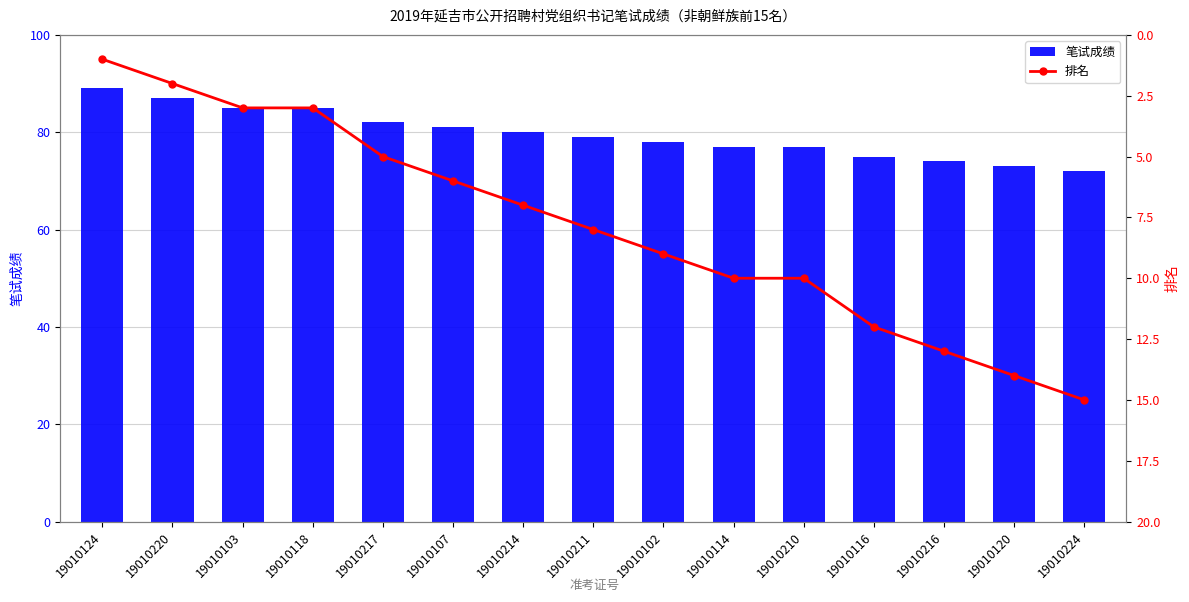

What is the difference between the maximum and minimum values in the 排名 series?

14